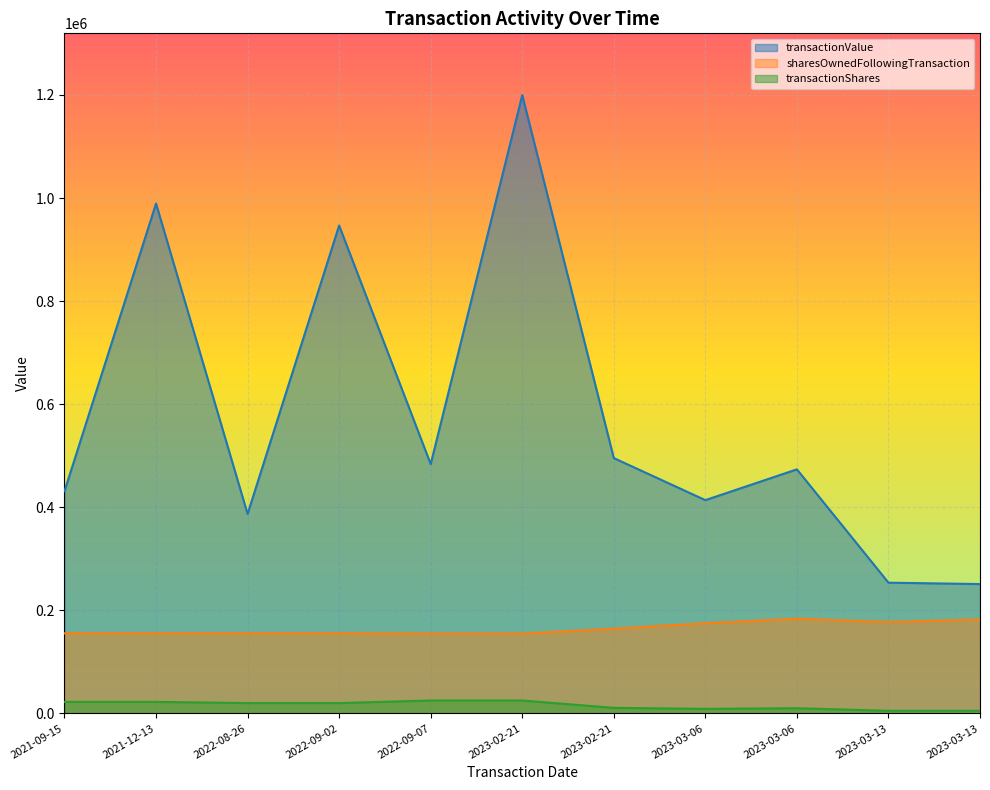

Is it true that sharesOwnedFollowingTransaction equals 77453 at 2023-03-13?

False